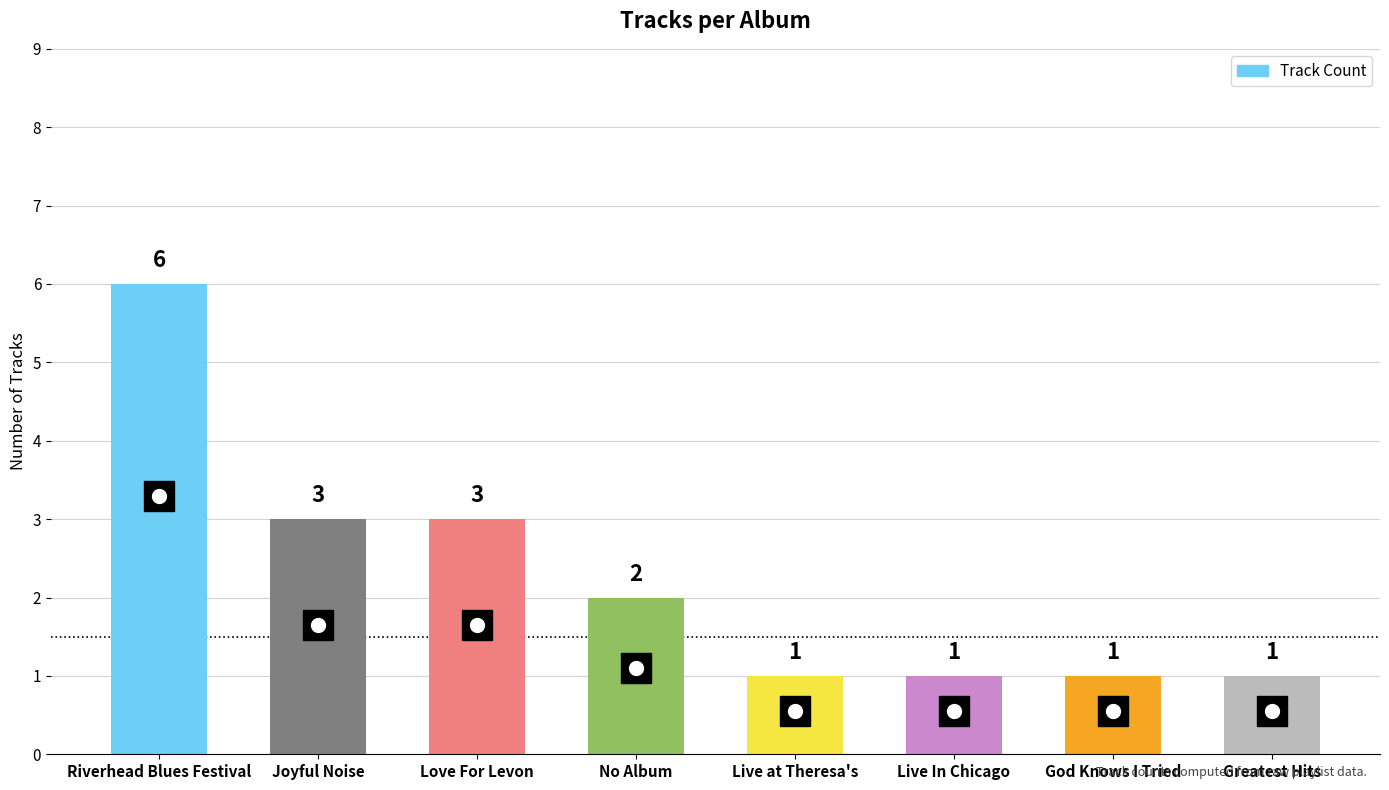

What is the change in value from Riverhead Blues Festival to Love For Levon?

-3